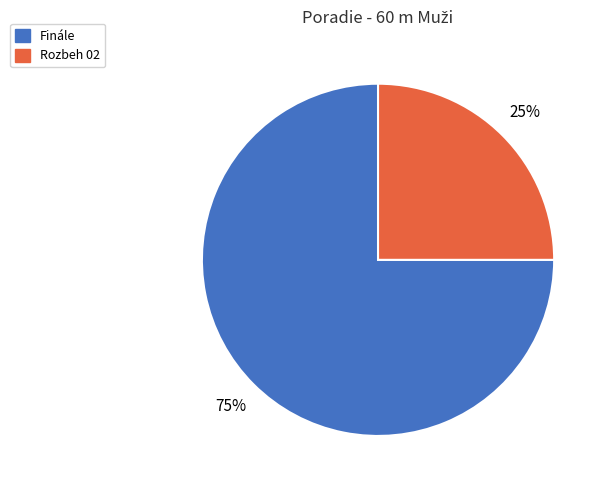

To the nearest percent, what is the combined percentage of Rozbeh 02 and Finále?

100%